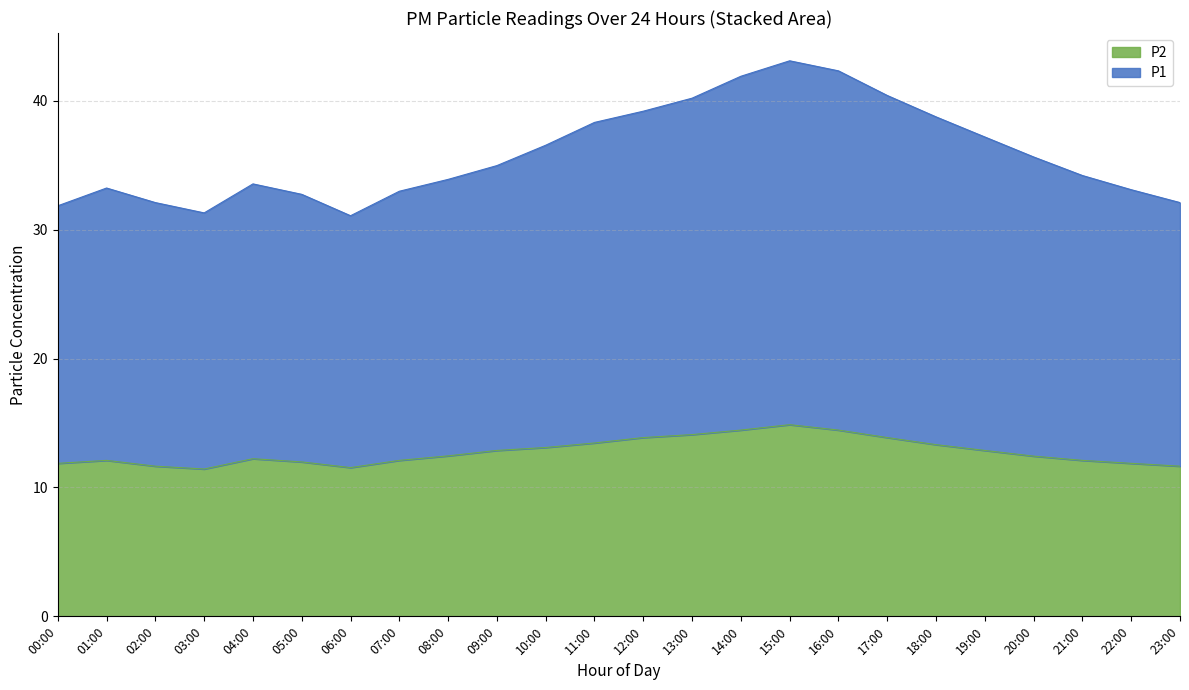

What is the highest value of the P2 series?

14.9